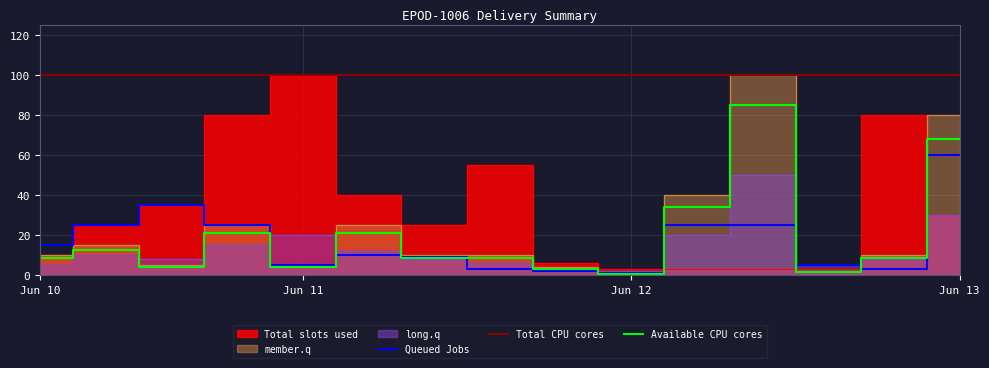

What is the sum of the long.q values at 2024-06-12 and 2024-06-12?

9